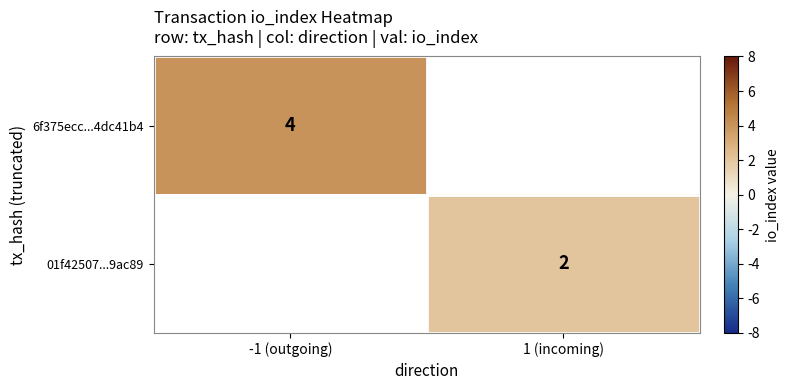

The value of 01f42507...9ac89 at 1 (incoming) is 2. True or false?

True